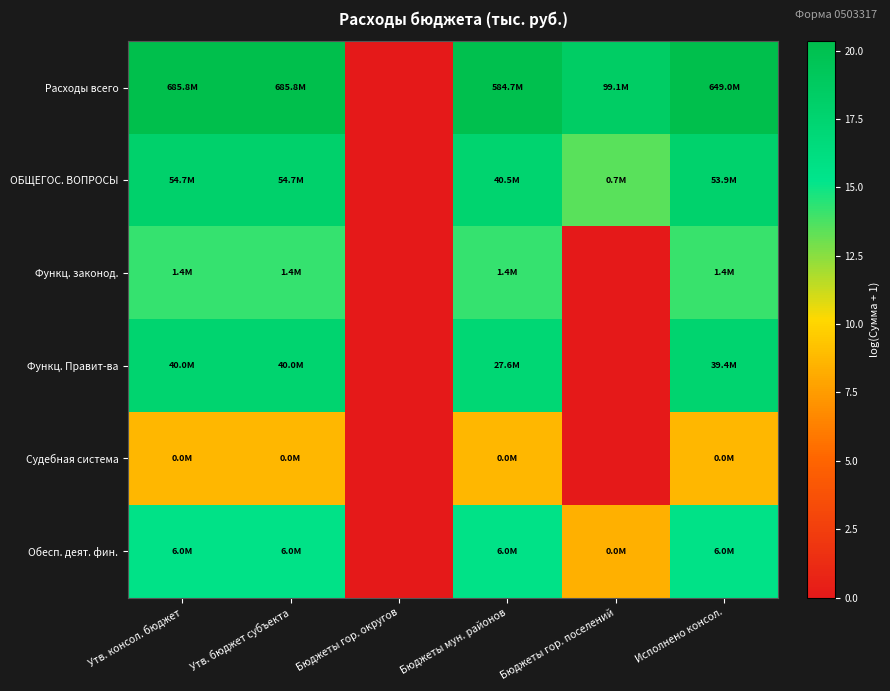

Which series has the widest spread of values?

Расходы всего